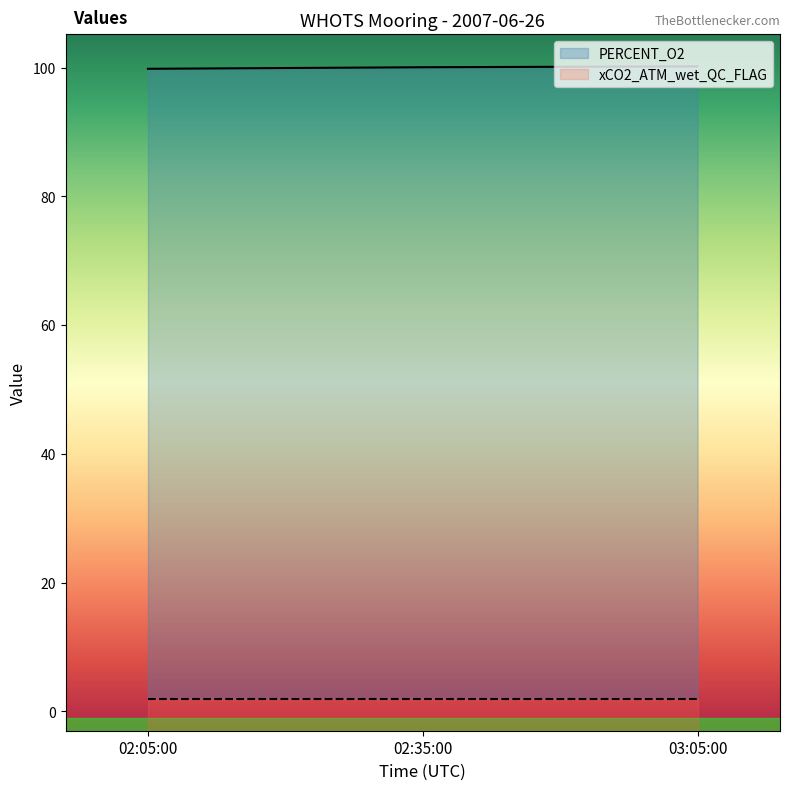

Which label corresponds to the smallest value in the chart?

02:05:00